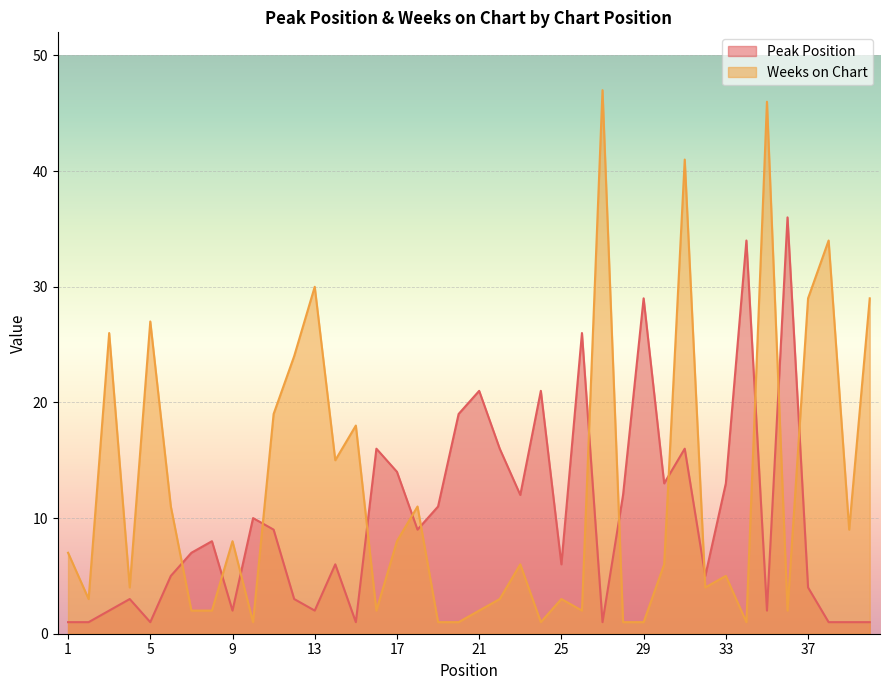

Which has a higher value, 19 or 35?

19